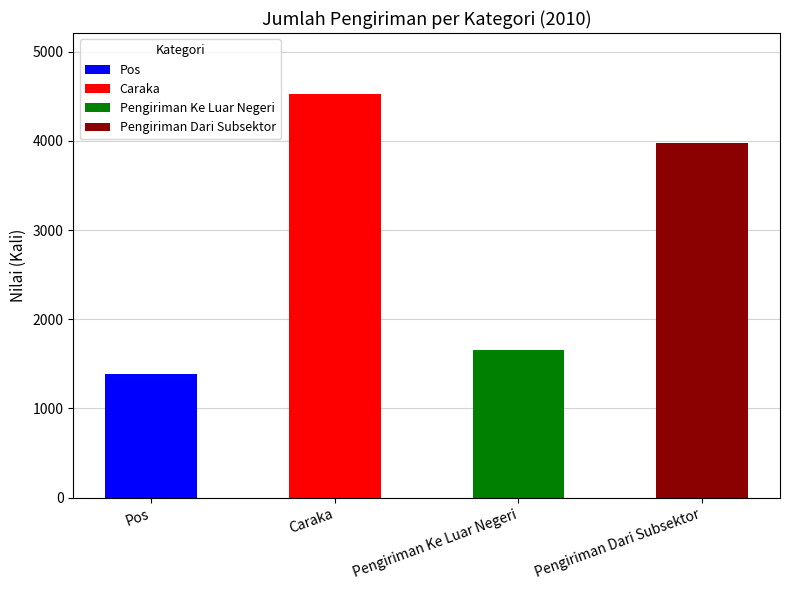

Rank the categories by value from lowest to highest.

Pos, Pengiriman Ke Luar Negeri, Pengiriman Dari Subsektor, Caraka